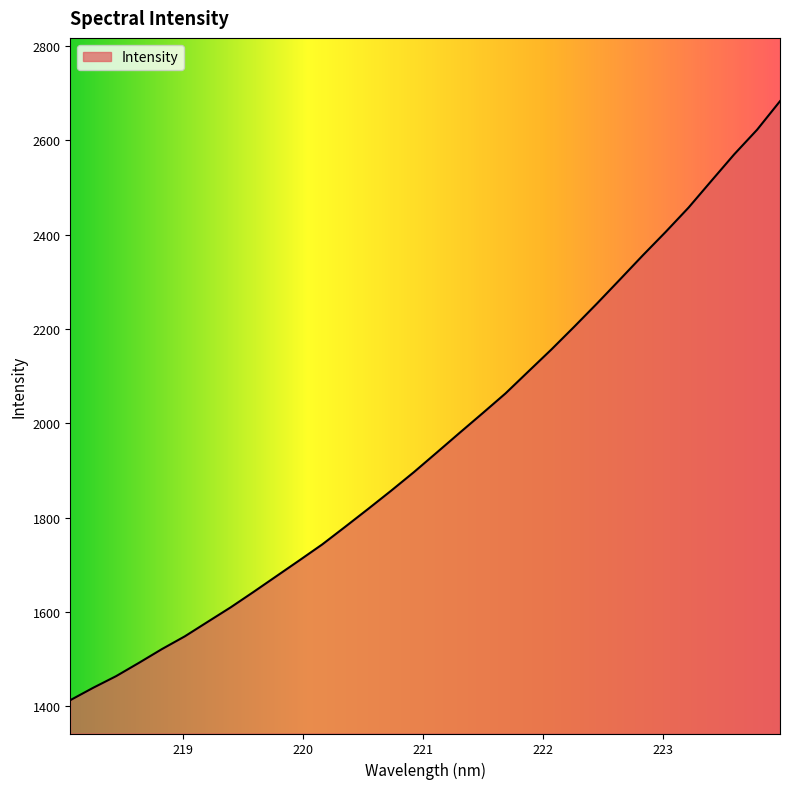

True or false: there are more than 0 points higher than both neighbors.

False